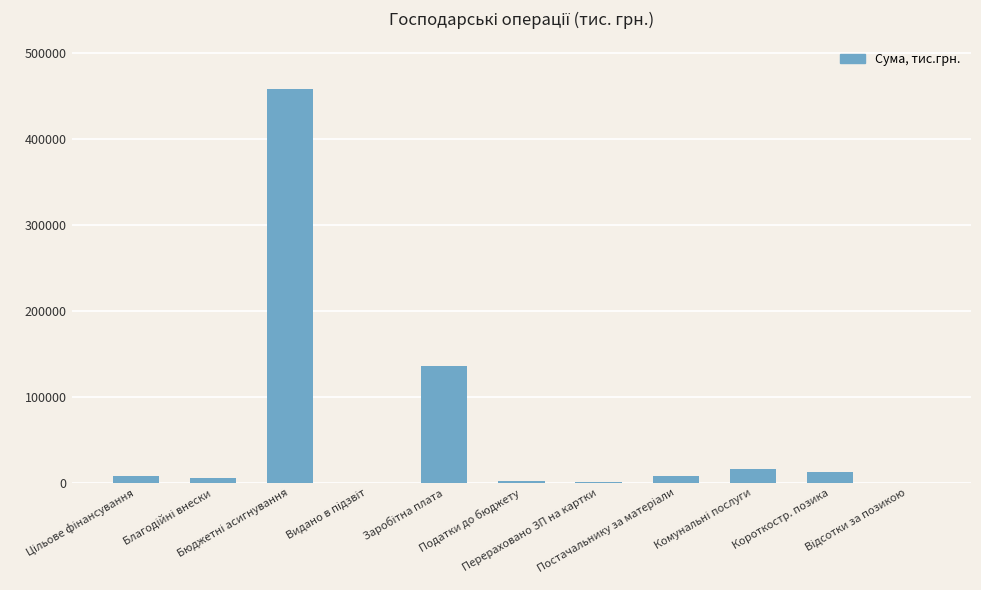

What is the sum of all values?

647180